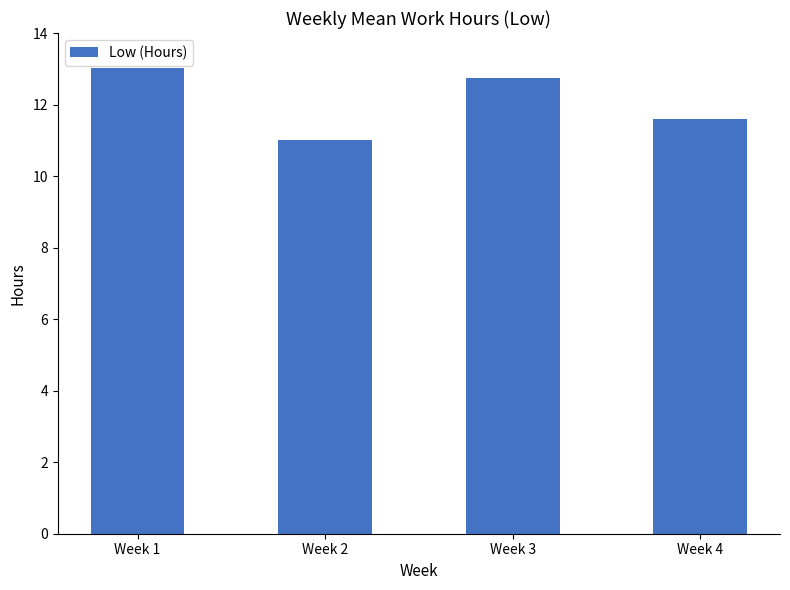

How many data points are above 12?

2